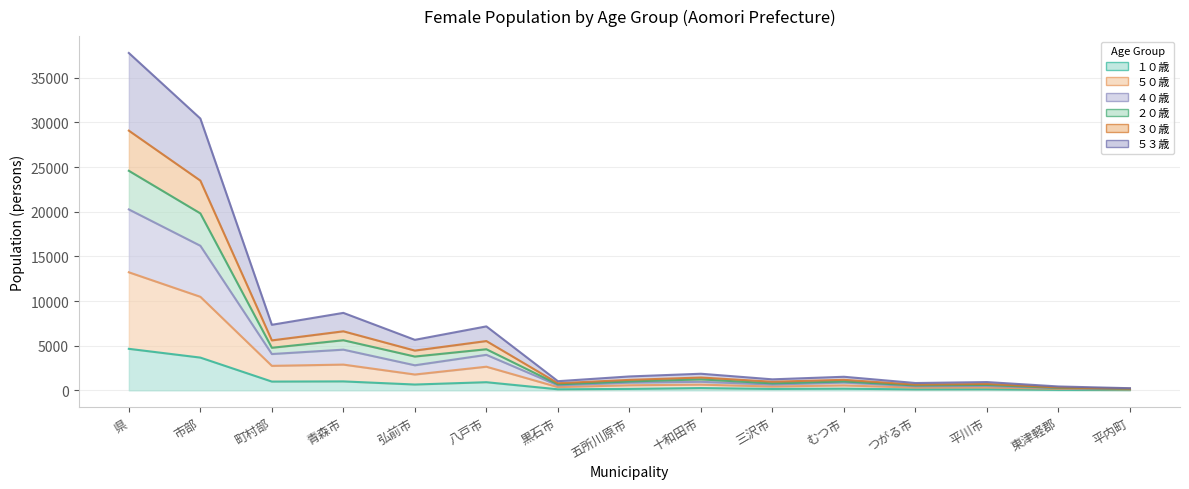

What is the value of the ４０歳 point at the 10th from the left?

1234